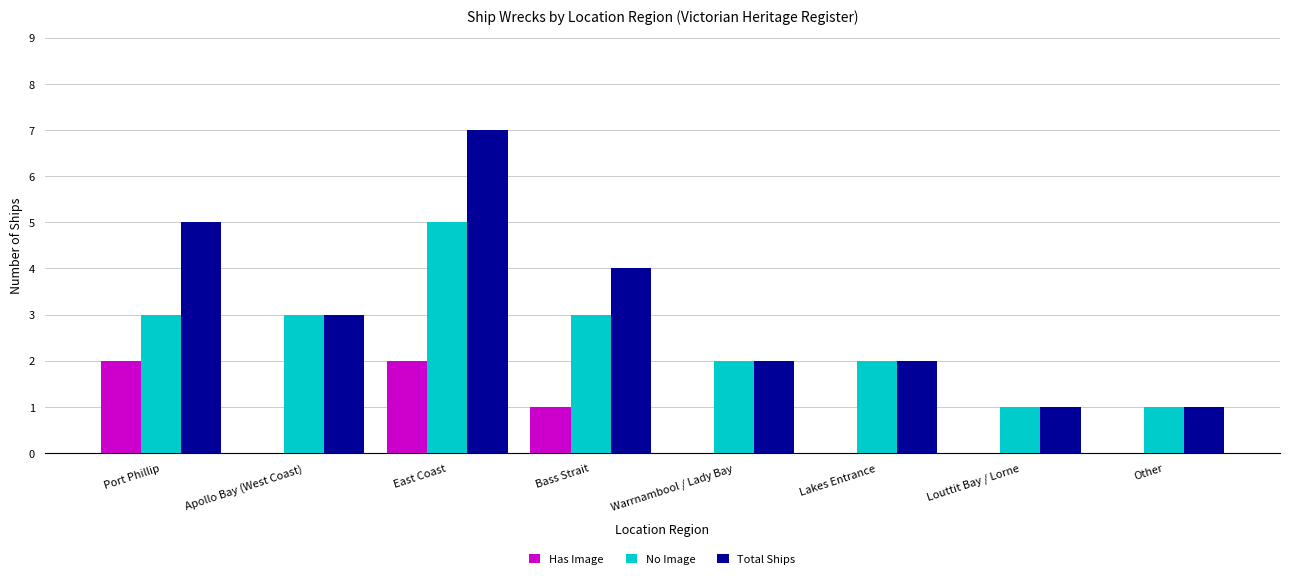

What is the sum of all No Image values?

20